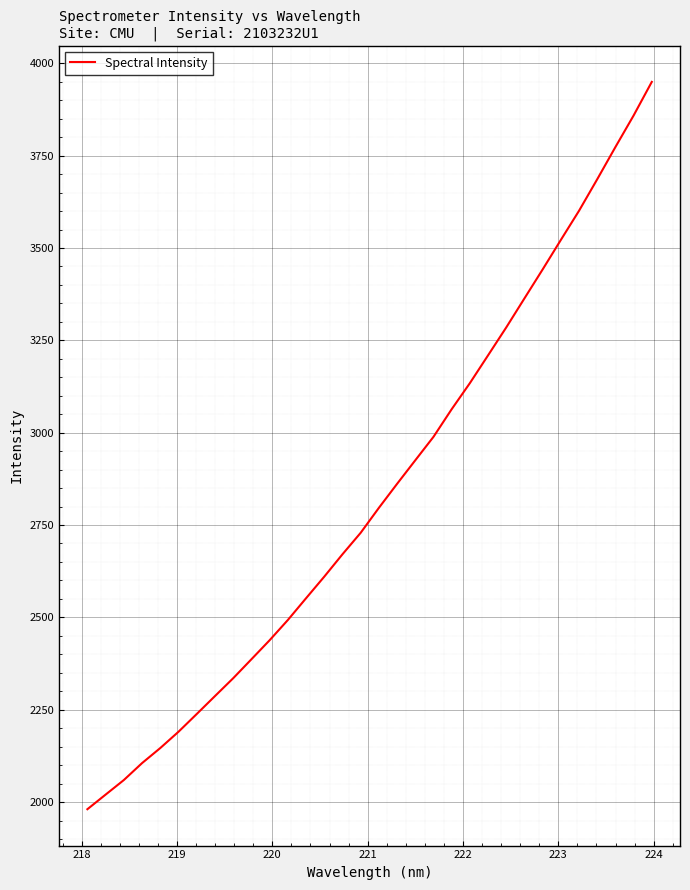

What is the smallest value displayed?

1980.6